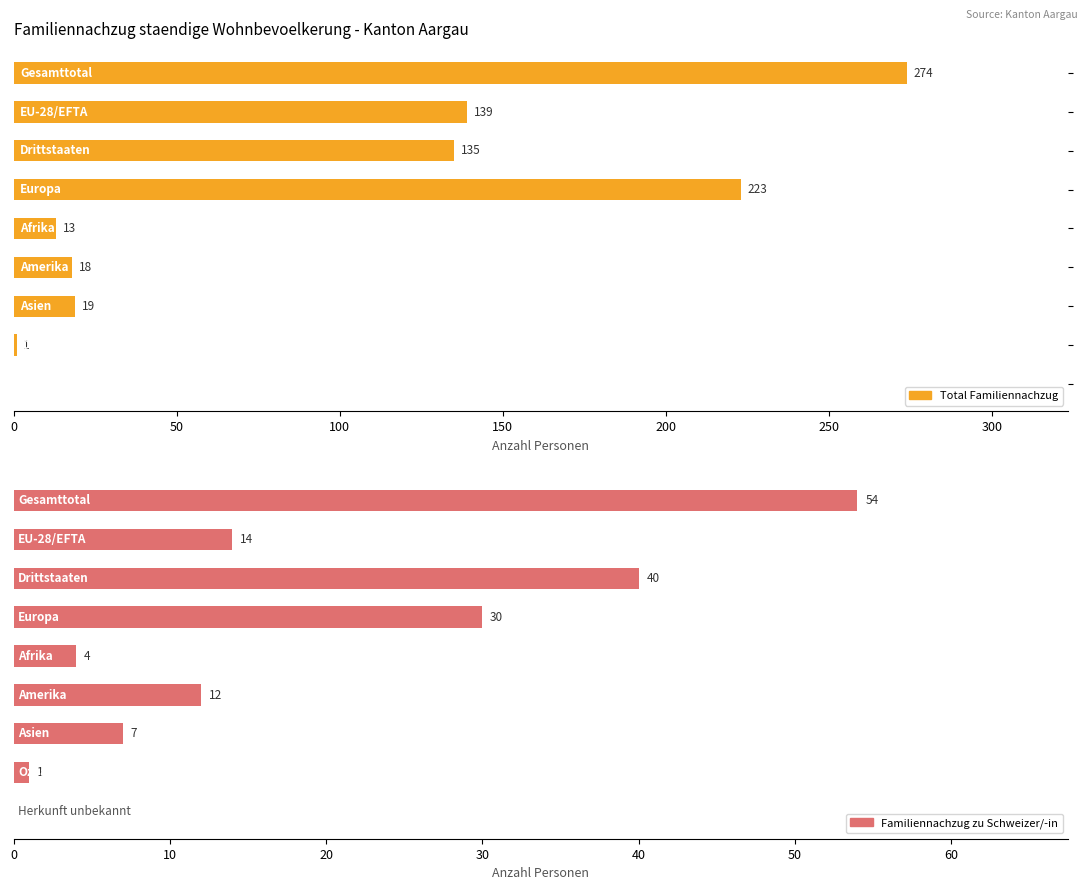

Which series has the largest total across all categories?

Total Familiennachzug